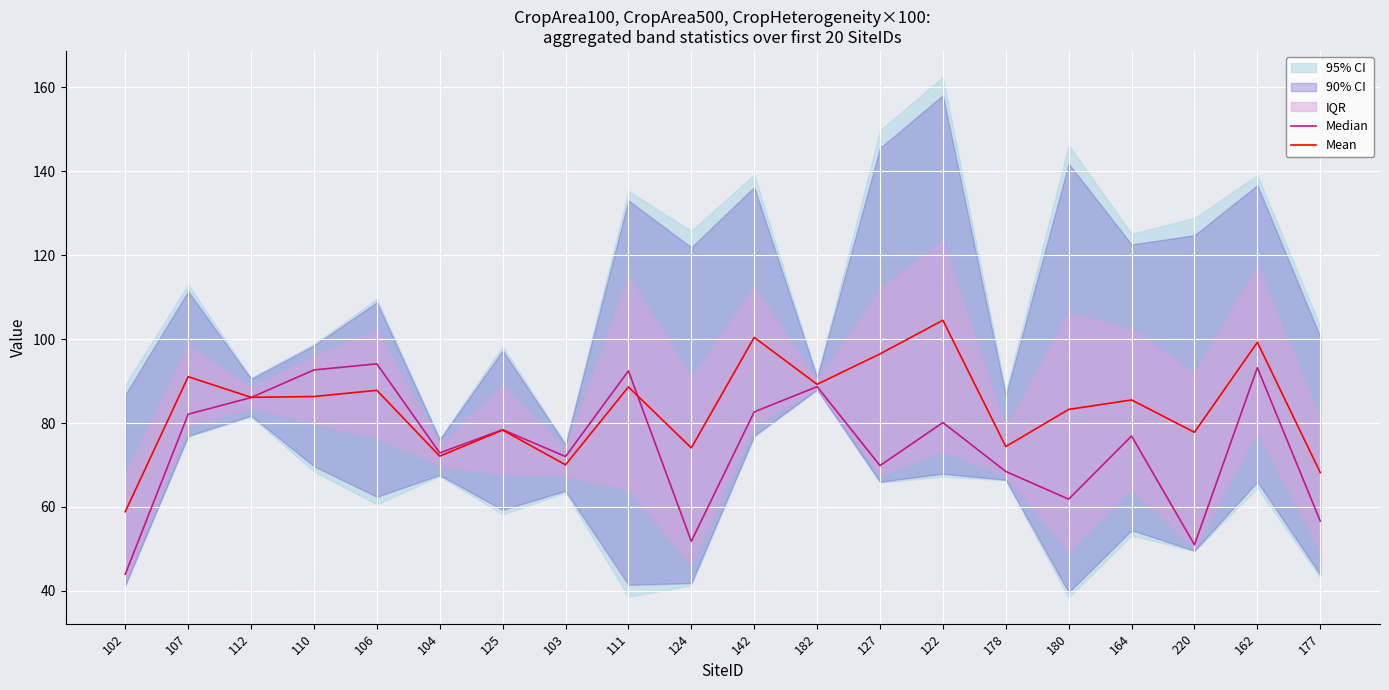

What is the lowest value of the Mean series?

58.9